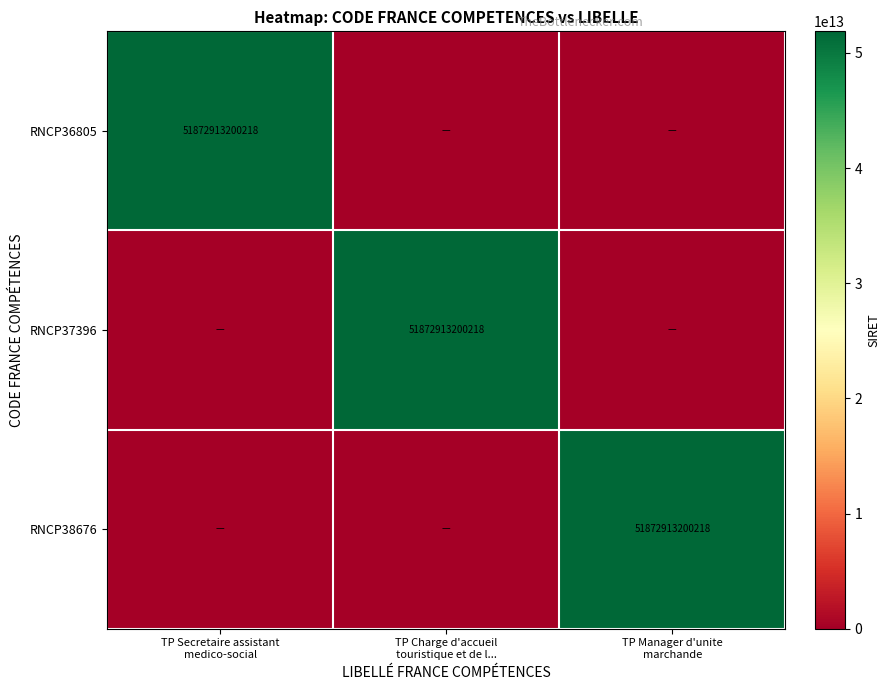

Which series has the largest range (max minus min)?

RNCP36805